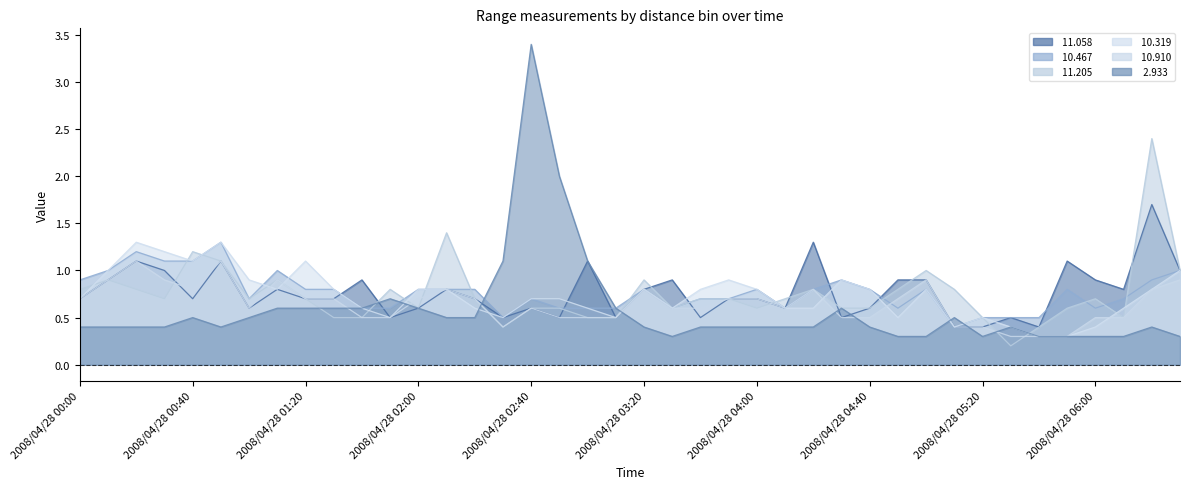

What is the difference between the second highest and second lowest values in the  10.910 series?

0.8